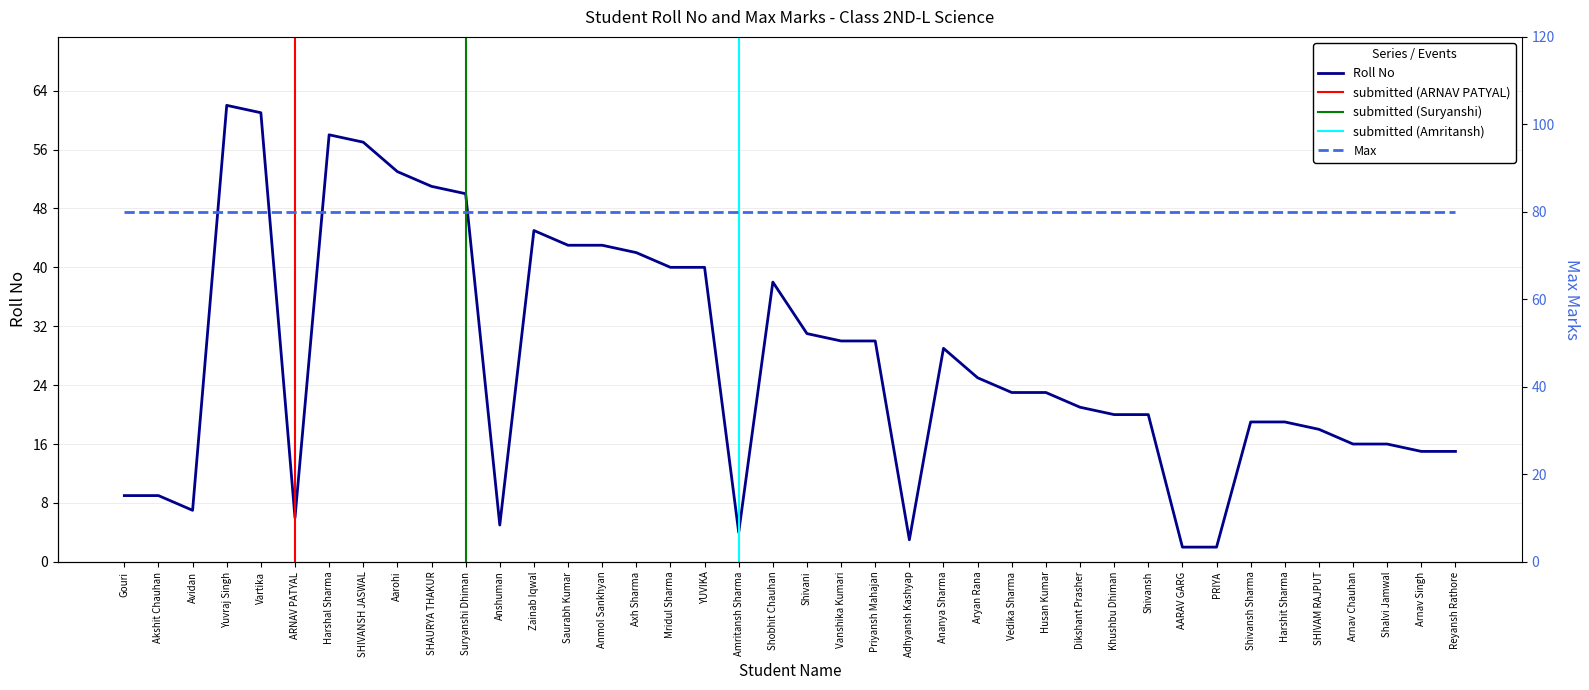

Approximately how many times larger is the value at YUVIKA compared to Shivansh Sharma?

2.1